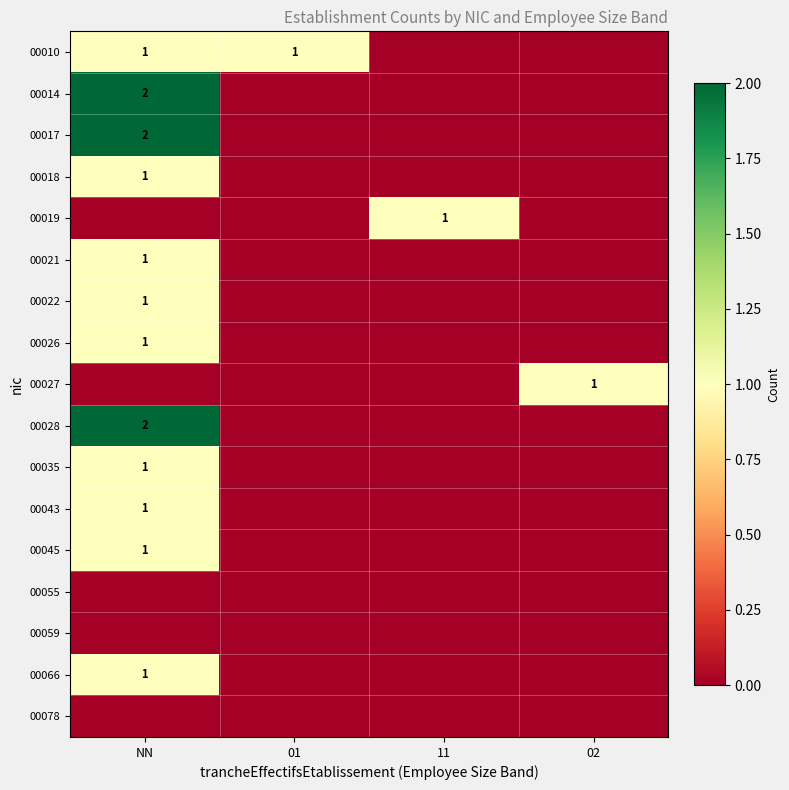

Is it true that 00017 equals 2 at NN?

True